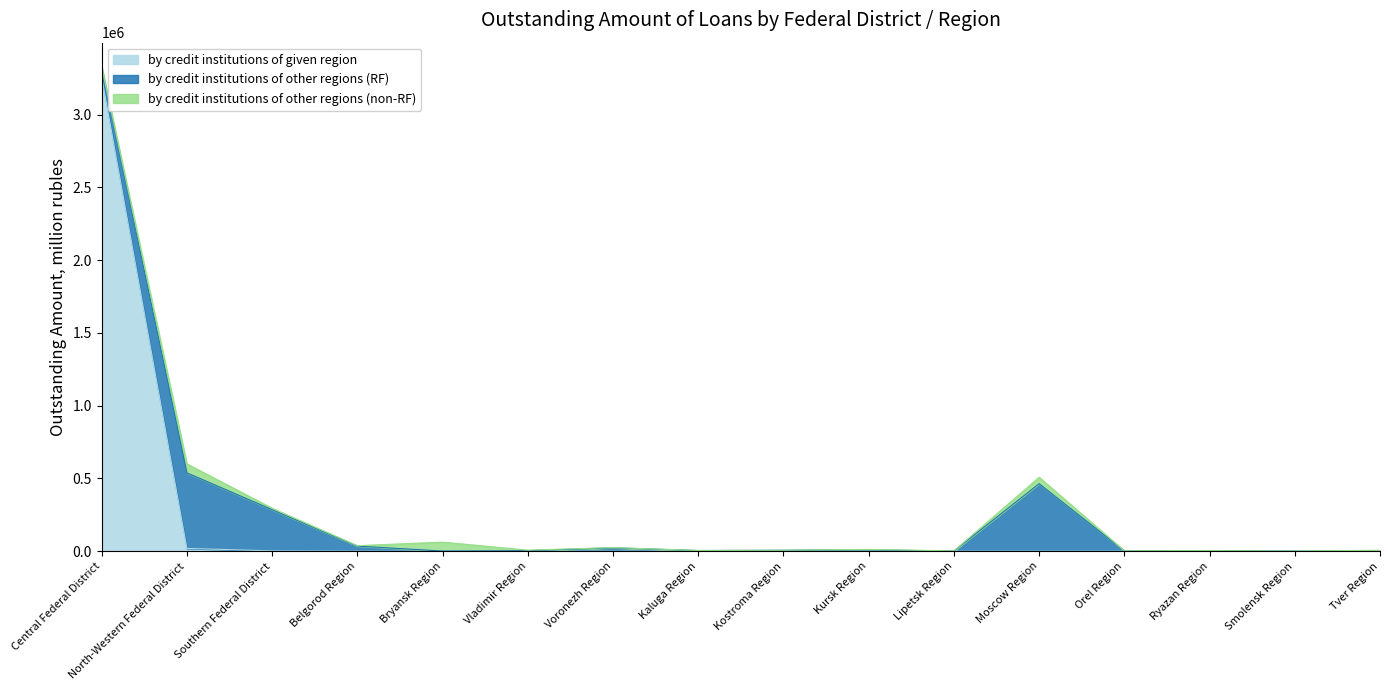

Reading left to right, extract all data points from this chart.

by credit institutions of given region: Central Federal District=3257676	North-Western Federal District=19289	Southern Federal District=2460	Belgorod Region=10	Bryansk Region=0	Vladimir Region=0	Voronezh Region=0	Kaluga Region=0	Kostroma Region=0	Kursk Region=0	Lipetsk Region=0	Moscow Region=3	Orel Region=0	Ryazan Region=0	Smolensk Region=0	Tver Region=0
by credit institutions of other regions (RF): Central Federal District=62860	North-Western Federal District=519250	Southern Federal District=283139	Belgorod Region=35296	Bryansk Region=1144	Vladimir Region=3560	Voronezh Region=23335	Kaluga Region=4772	Kostroma Region=6667	Kursk Region=9455	Lipetsk Region=1535	Moscow Region=463840	Orel Region=2564	Ryazan Region=2908	Smolensk Region=750	Tver Region=287
by credit institutions of other regions (non-RF): Central Federal District=6987	North-Western Federal District=61406	Southern Federal District=9644	Belgorod Region=2815	Bryansk Region=61249	Vladimir Region=3886	Voronezh Region=1728	Kaluga Region=364	Kostroma Region=233	Kursk Region=3113	Lipetsk Region=570	Moscow Region=43976	Orel Region=796	Ryazan Region=923	Smolensk Region=976	Tver Region=6109